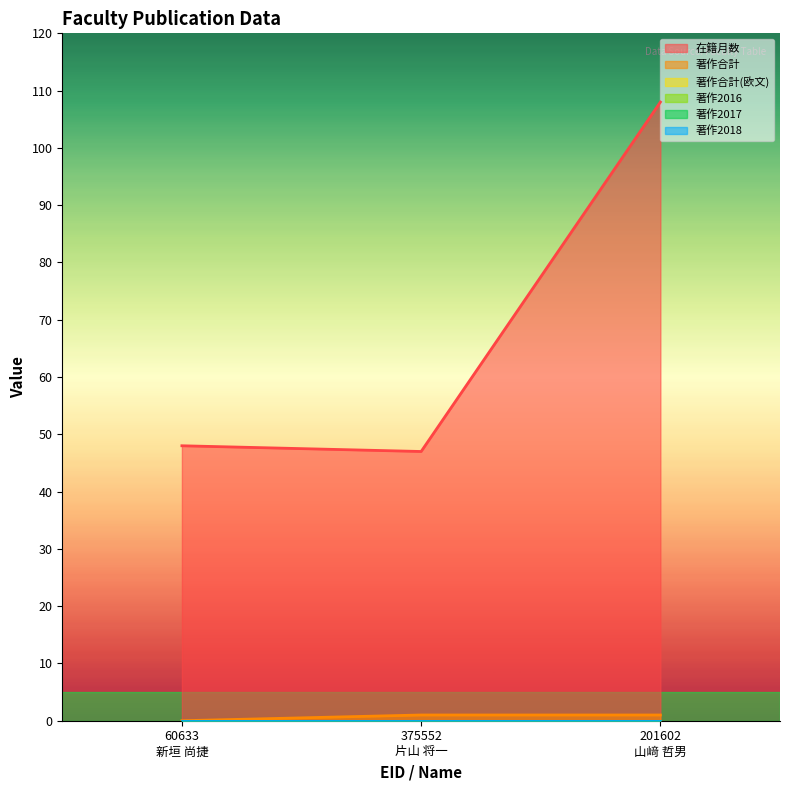

How many lines are shown in the chart?

6